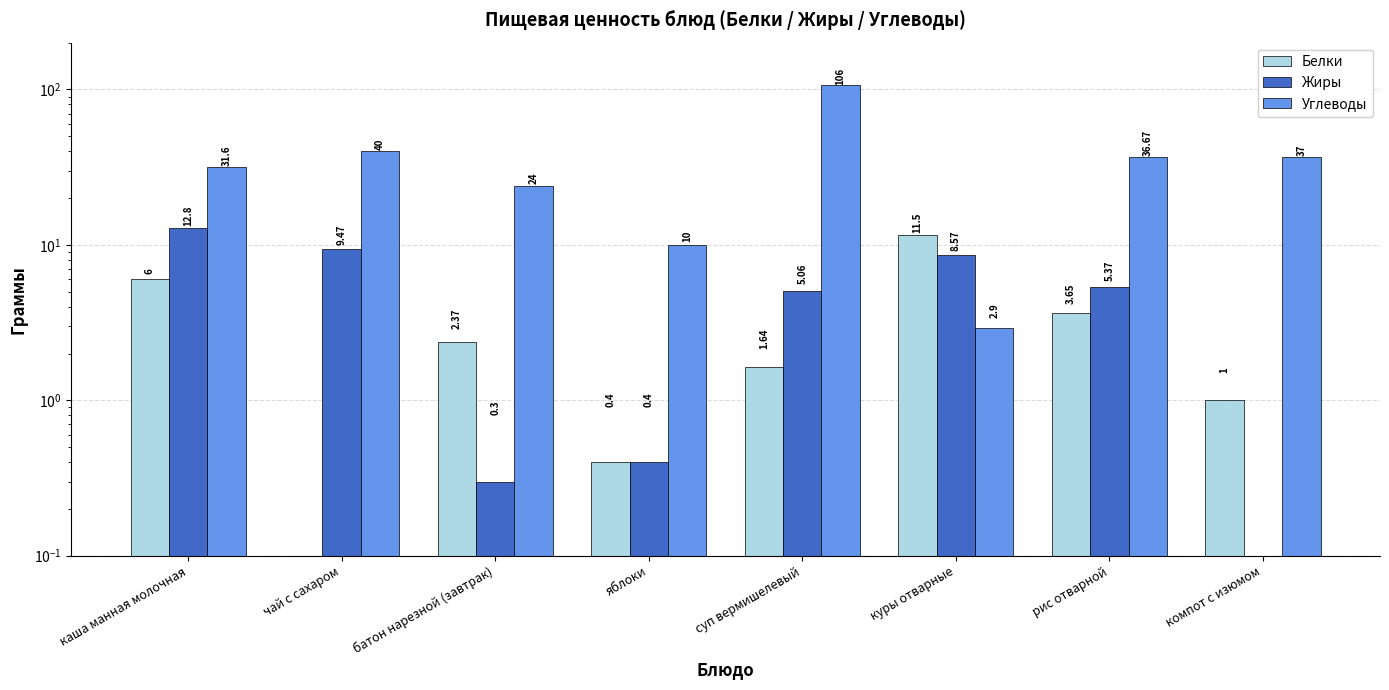

Reading left to right, transcribe all the data shown in this chart.

Белки: каша манная молочная=6.0	чай с сахаром=0.0	батон нарезной (завтрак)=2.4	яблоки=0.4	суп вермишелевый=1.6	куры отварные=11.5	рис отварной=3.6	компот с изюмом=1.0
Жиры: каша манная молочная=12.8	чай с сахаром=9.5	батон нарезной (завтрак)=0.3	яблоки=0.4	суп вермишелевый=5.1	куры отварные=8.6	рис отварной=5.4	компот с изюмом=0.0
Углеводы: каша манная молочная=31.6	чай с сахаром=40.0	батон нарезной (завтрак)=24.0	яблоки=10.0	суп вермишелевый=106.0	куры отварные=2.9	рис отварной=36.7	компот с изюмом=37.0